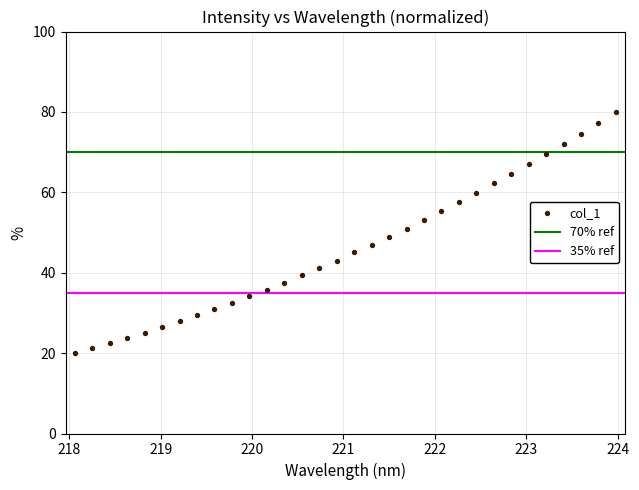

What is the range of Y values (max minus min)?

60.0